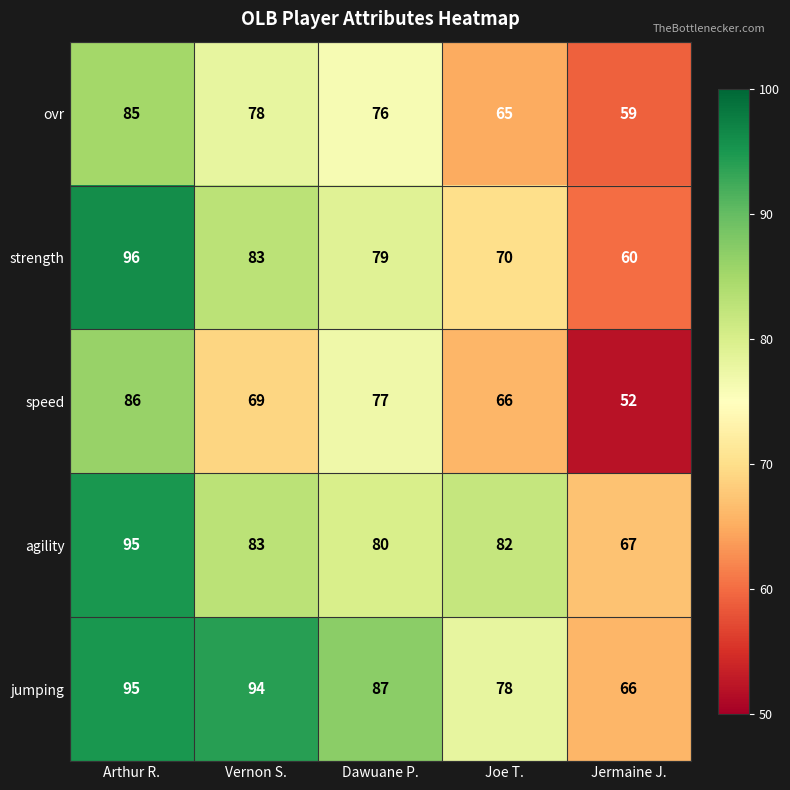

The value of jumping at Joe T. is 114. True or false?

False